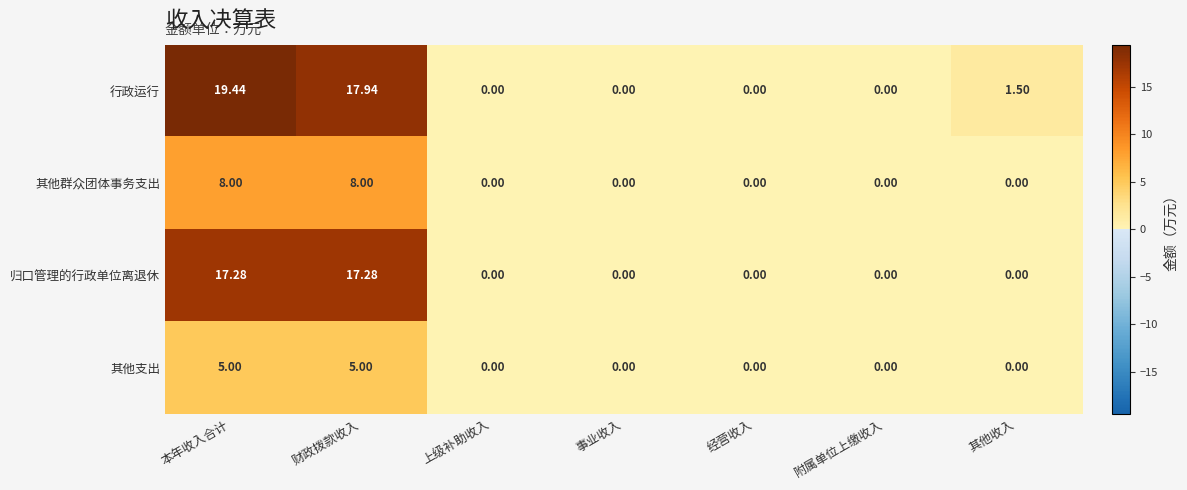

List the series in order of their peak value, lowest first.

其他支出, 其他群众团体事务支出, 归口管理的行政单位离退休, 行政运行